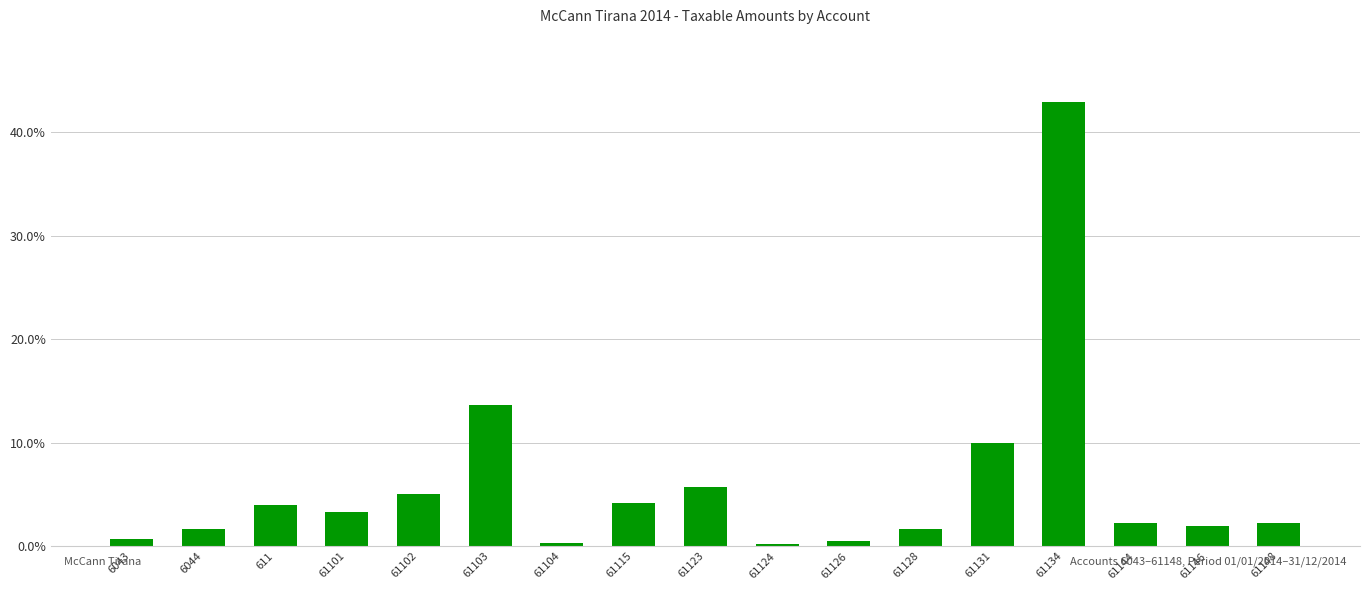

The chart shows a value of 0.0 at 61131. True or false?

False